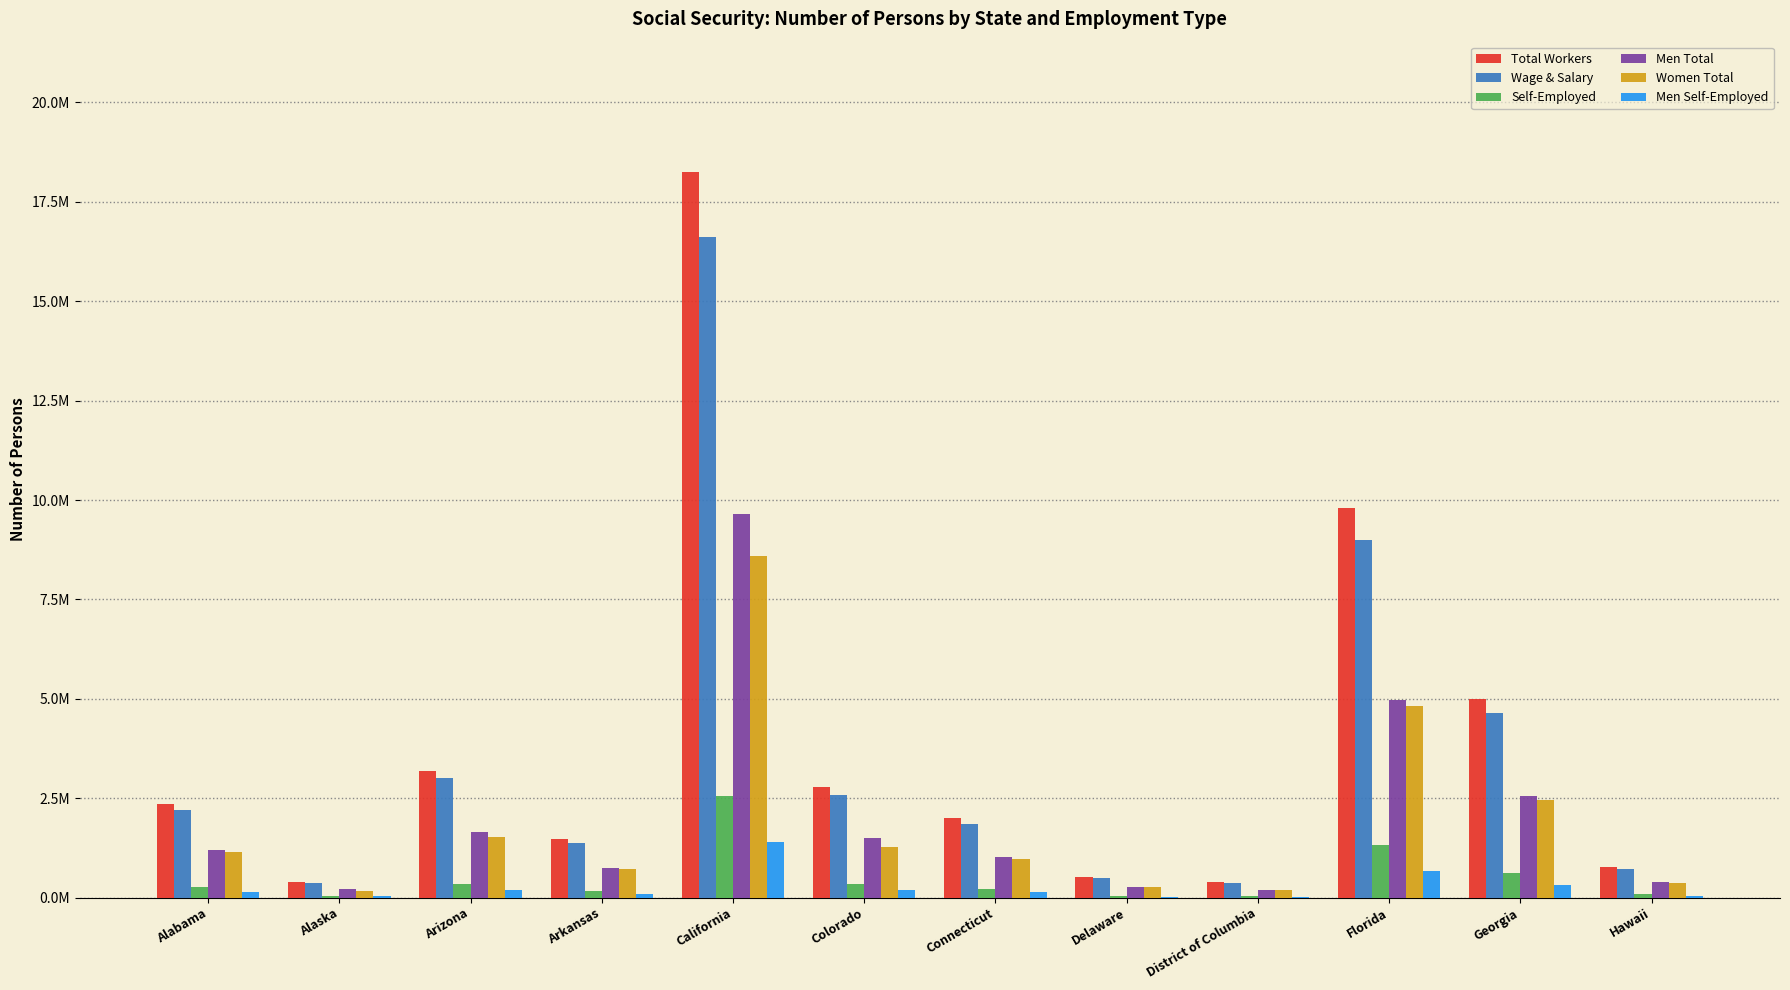

Does the chart contain stacked bars?

No